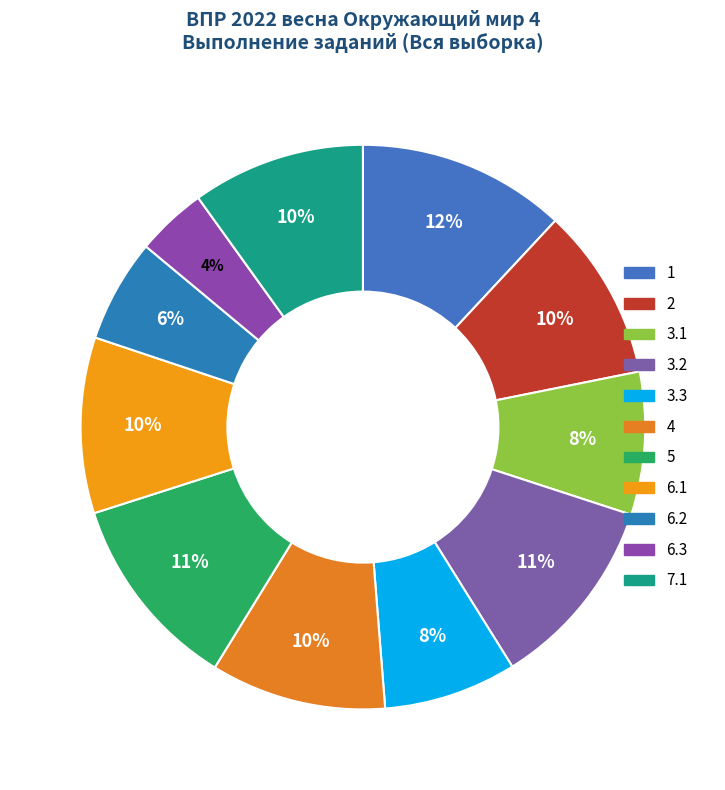

The 6.1 slice represents 2% of the pie. True or false?

False